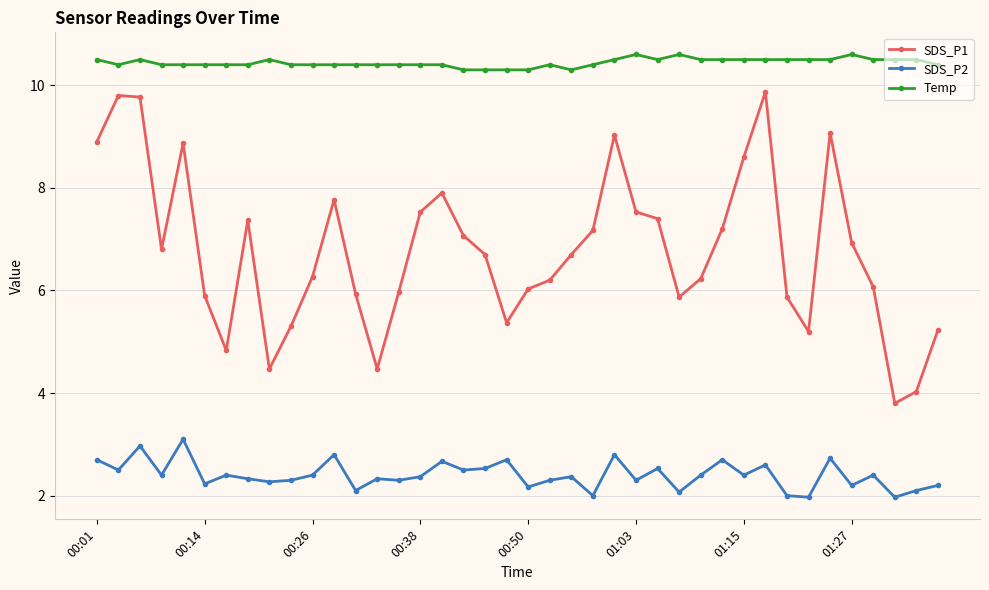

How many series are shown in this chart?

3